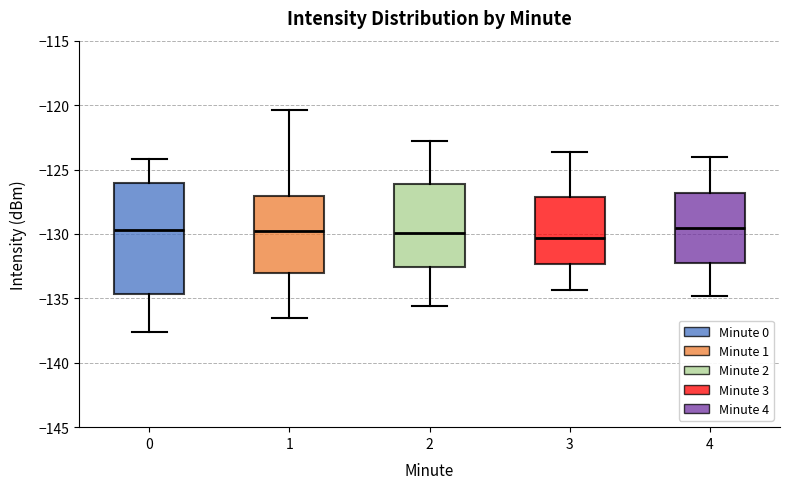

Where does the median line of the box at x = 3 sit on the y-axis? The values are not printed on the chart, so give them approximately, as read against the axis.

-130.5